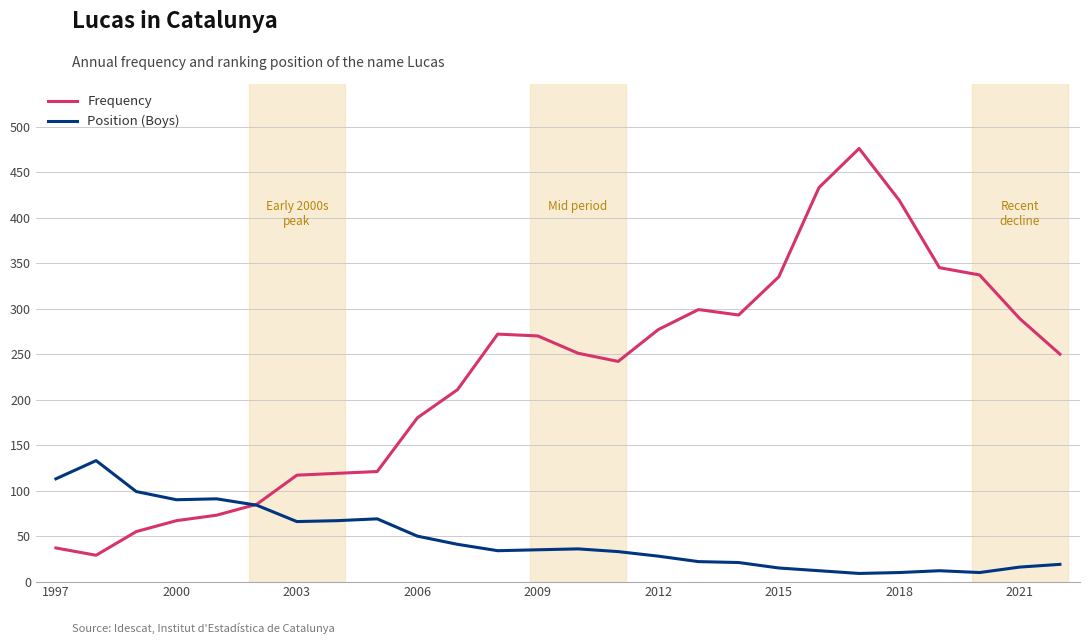

What is the difference between the maximum and second lowest values in the Position (Boys) series?

123